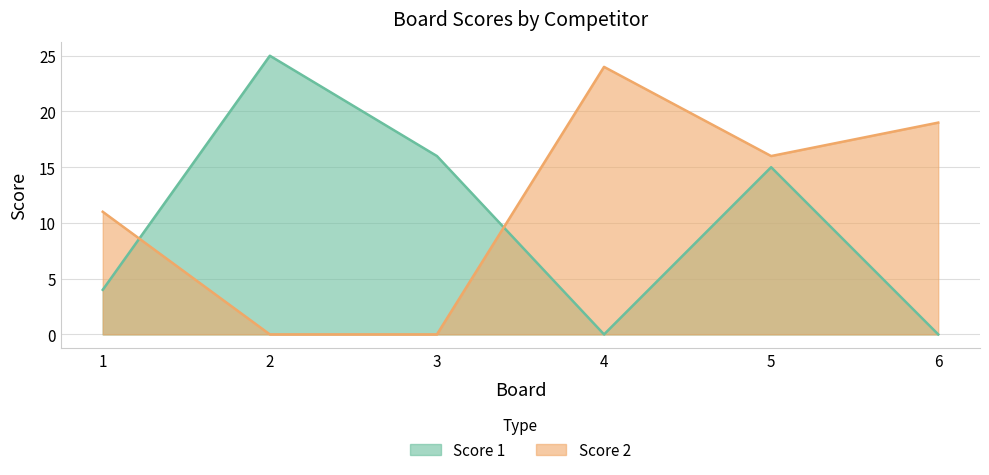

In Score 1, how many points are lower than both neighbors (excluding endpoints)?

1